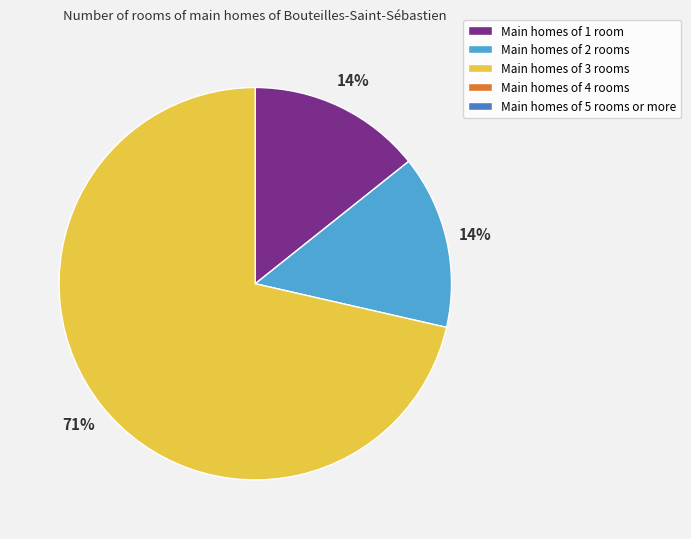

Does any single category account for the majority?

Yes